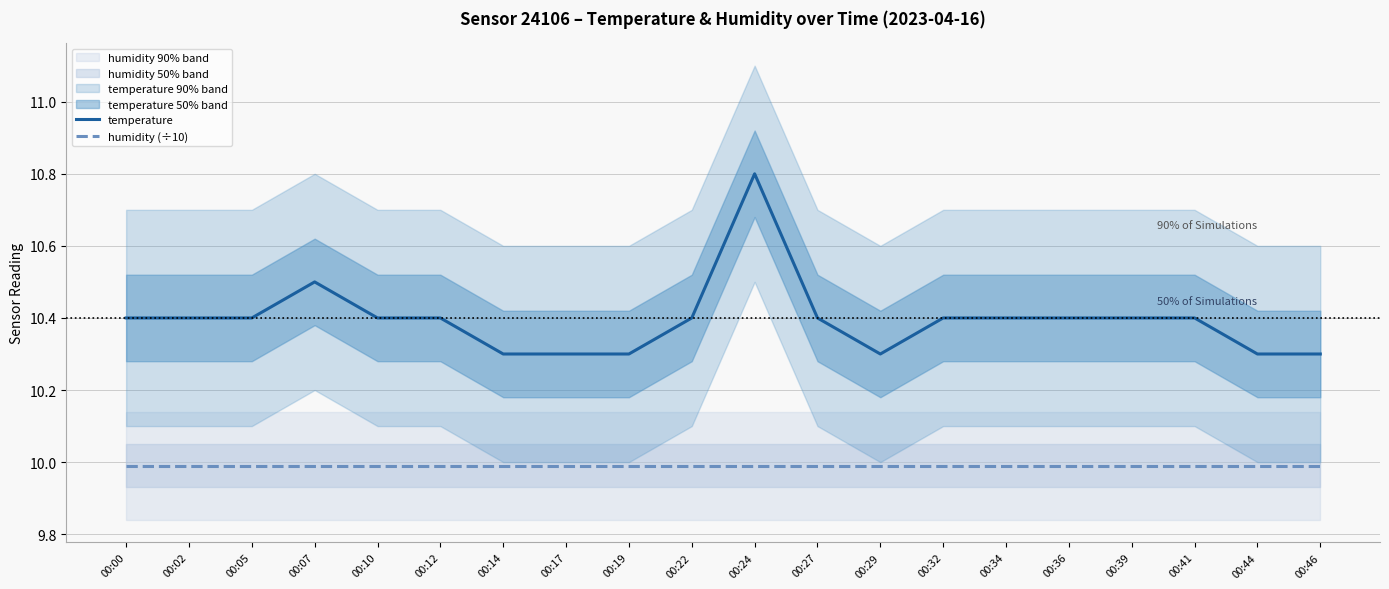

What is the total value across all series at 00:00?

20.4